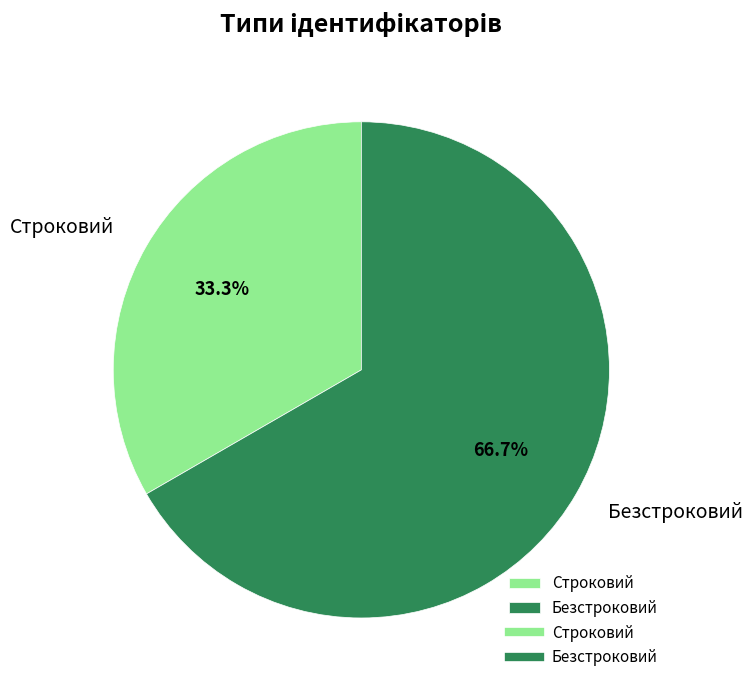

Which slice represents more than half of the pie?

Безстроковий